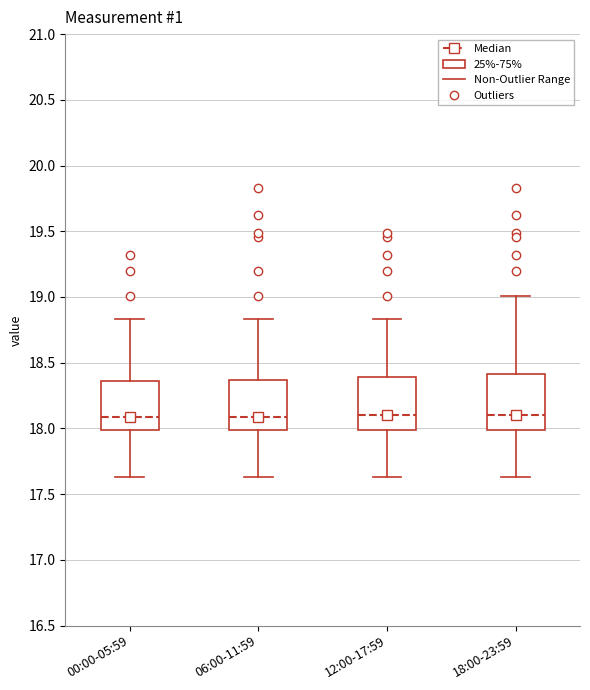

Where does the upper whisker of the box for 00:00-05:59 end on the y-axis? The values are not printed on the chart, so give them approximately, as read against the axis.

18.85